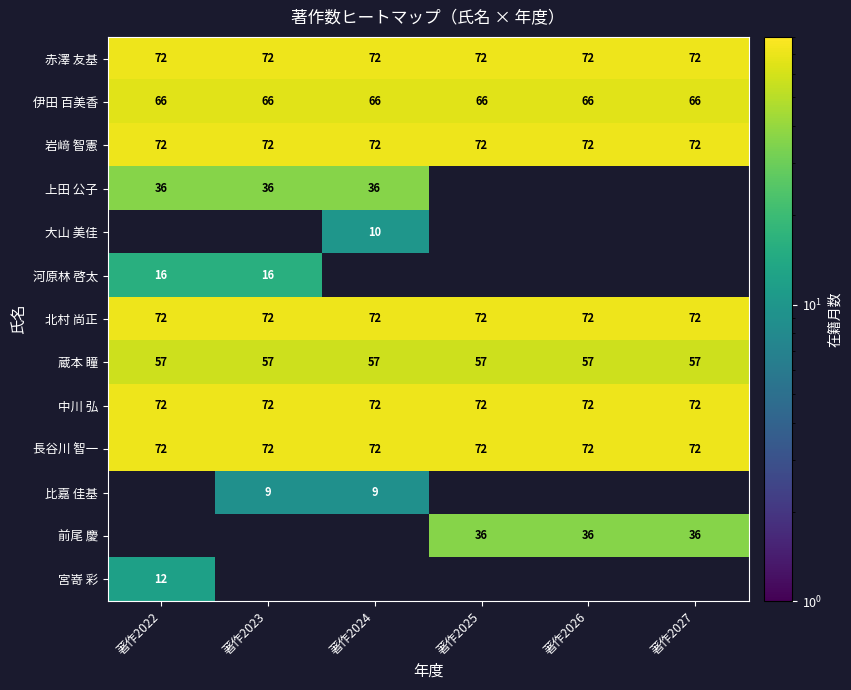

What is the greatest value displayed?

72.0